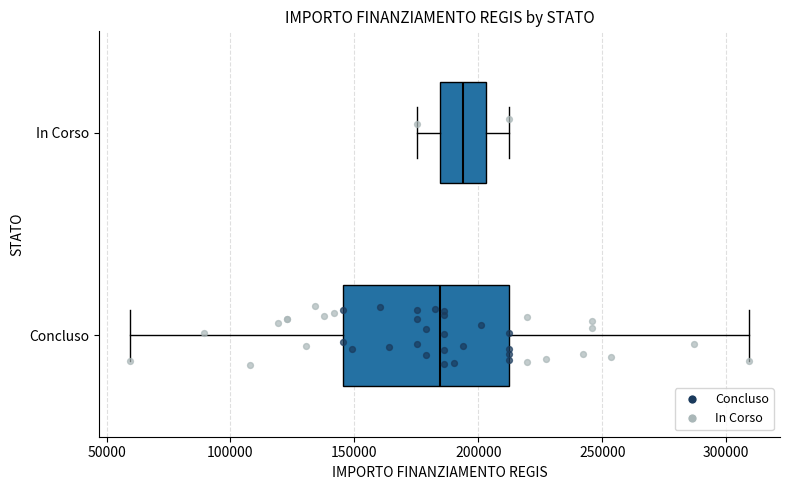

Reading bottom to top, transcribe this box plot: for each box, give where its median line is, the range the box spans, and where its two whiskers end, as read against the x-axis. The values are not printed on the chart, so give them approximately, as read against the axis.

Concluso: median 185000, box 145000 to 210000, whiskers 60000 to 310000
In Corso: median 195000, box 185000 to 205000, whiskers 175000 to 210000